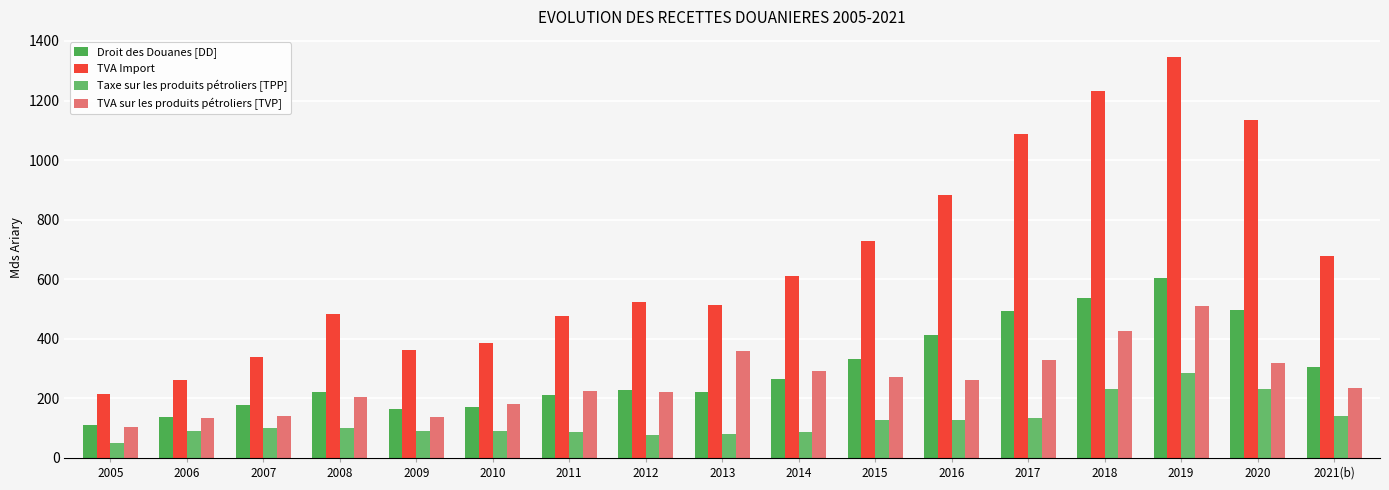

What are all the series names shown in the legend?

Droit des Douanes [DD], TVA Import, Taxe sur les produits pétroliers [TPP], TVA sur les produits pétroliers [TVP]